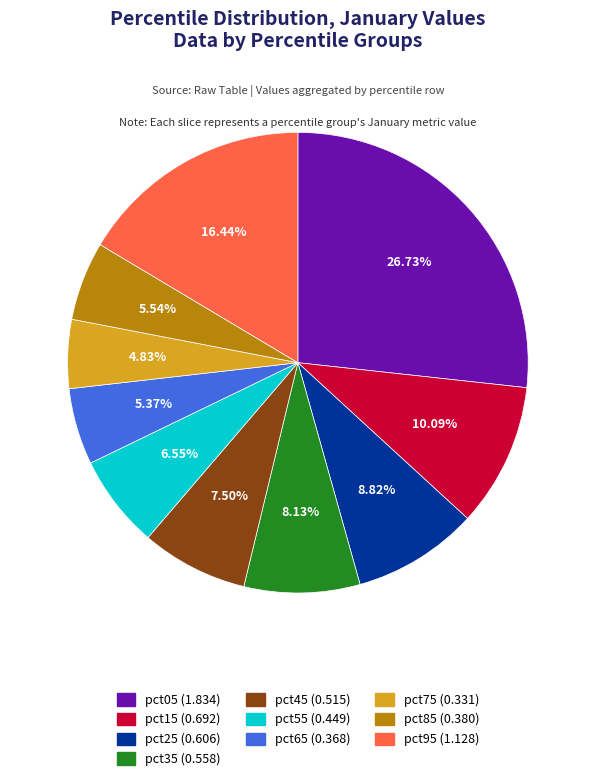

How much of the chart is everything except pct45?

92.5%